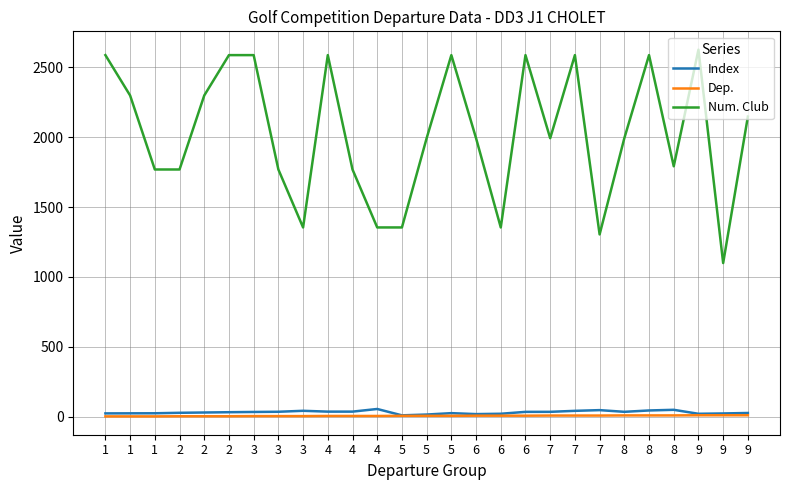

What are all the series names shown in the legend?

Index, Dep., Num. Club